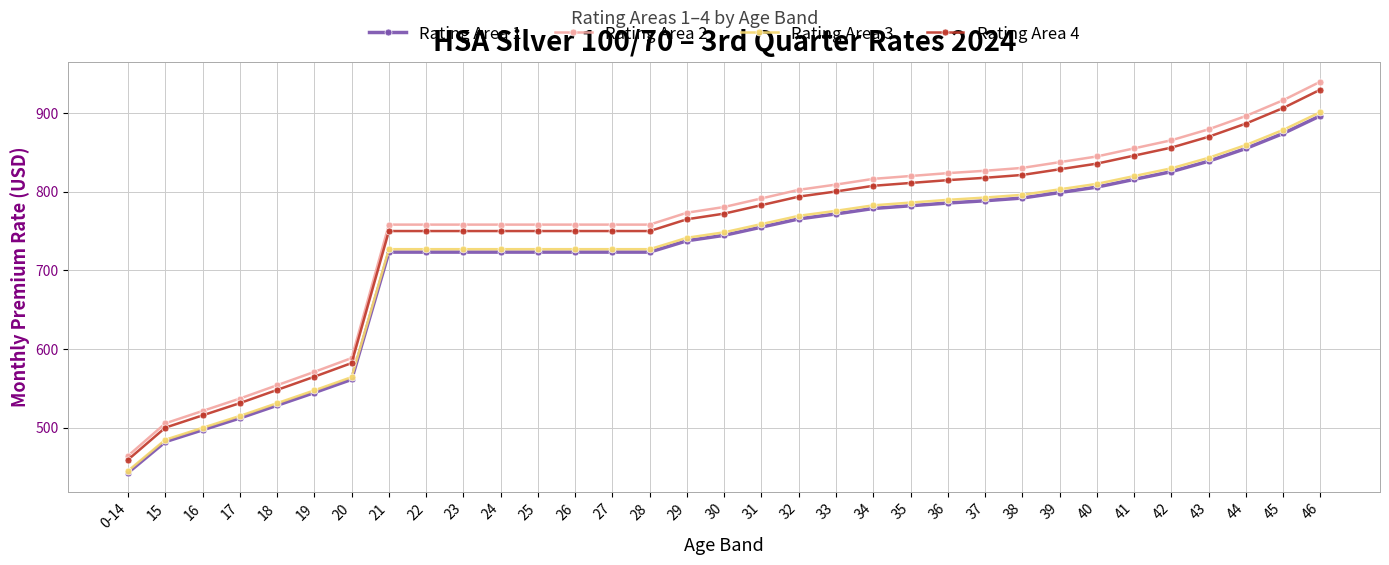

True or false: Rating Area 4 and Rating Area 2 intersect in this chart.

False